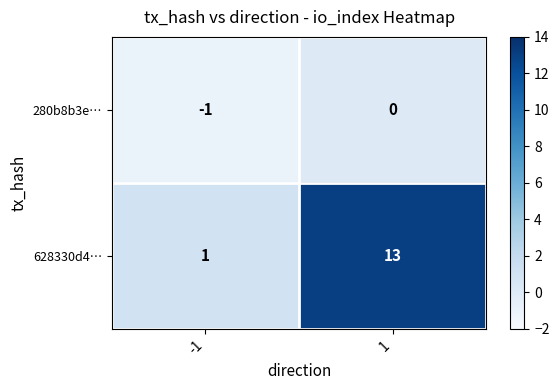

The 280b8b3e… series shows -1 at 1. True or false?

False